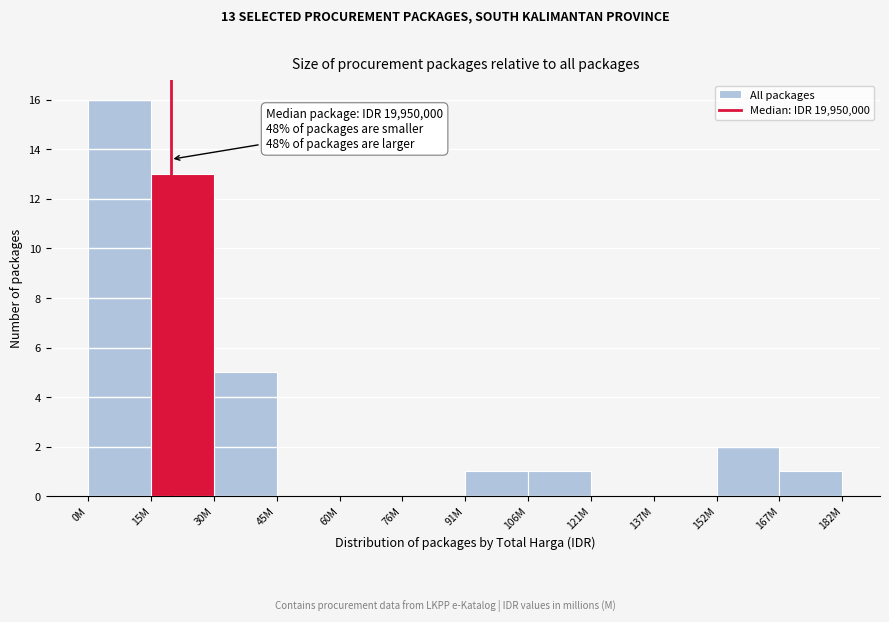

Reading right to left, list all the values displayed in this chart.

167M=1	152M=2	137M=0	121M=0	106M=1	91M=1	76M=0	60M=0	45M=0	30M=5	15M=13	0M=16